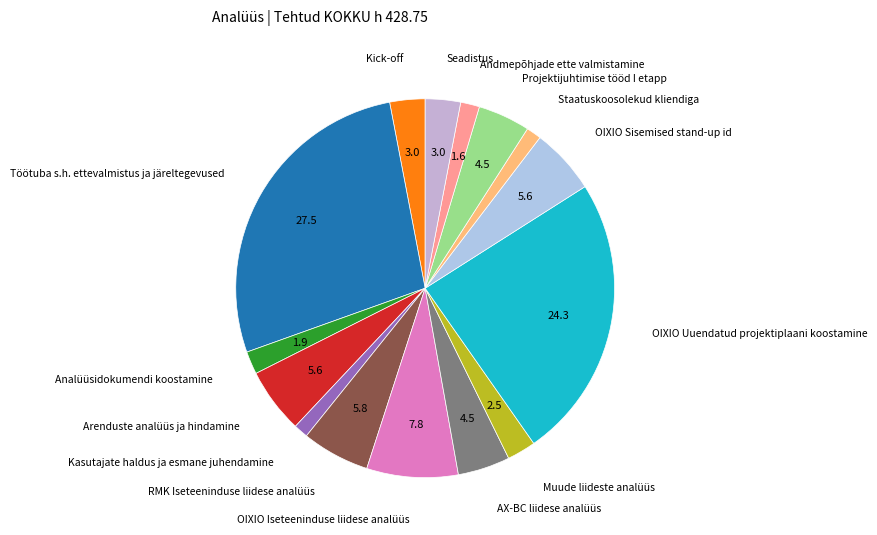

How many slices are in this pie chart?

15